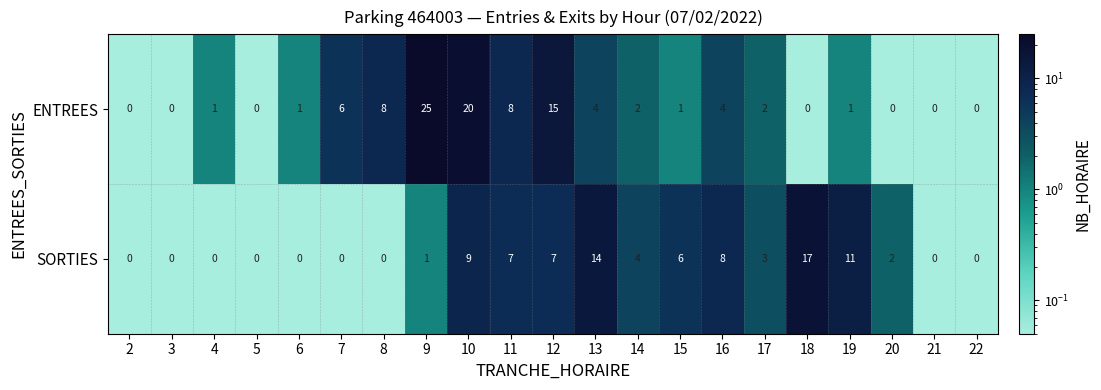

What is the spread (max minus min) of values at 8?

8